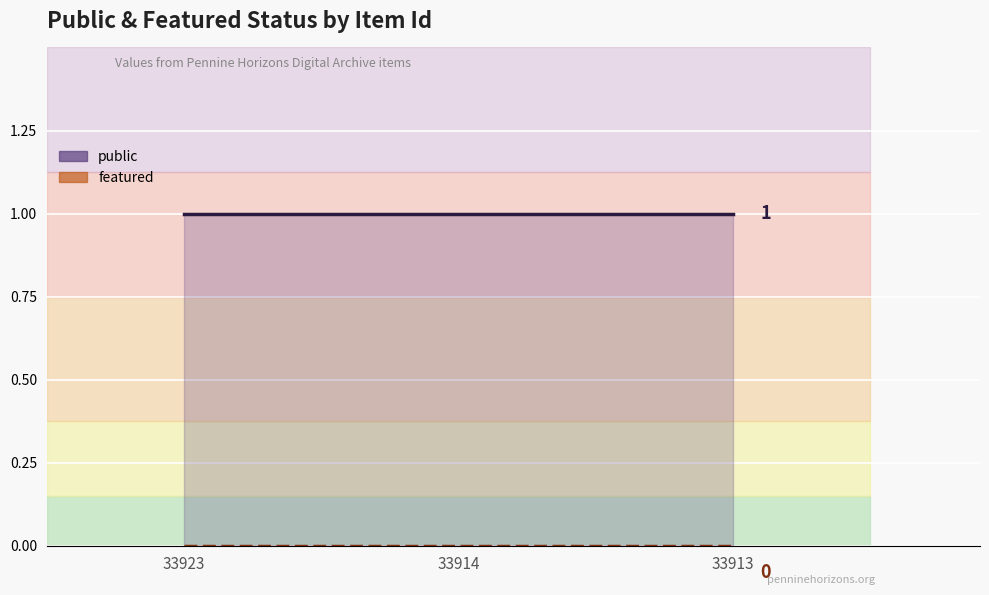

What is the value of the public line point at the 3rd from the left?

1